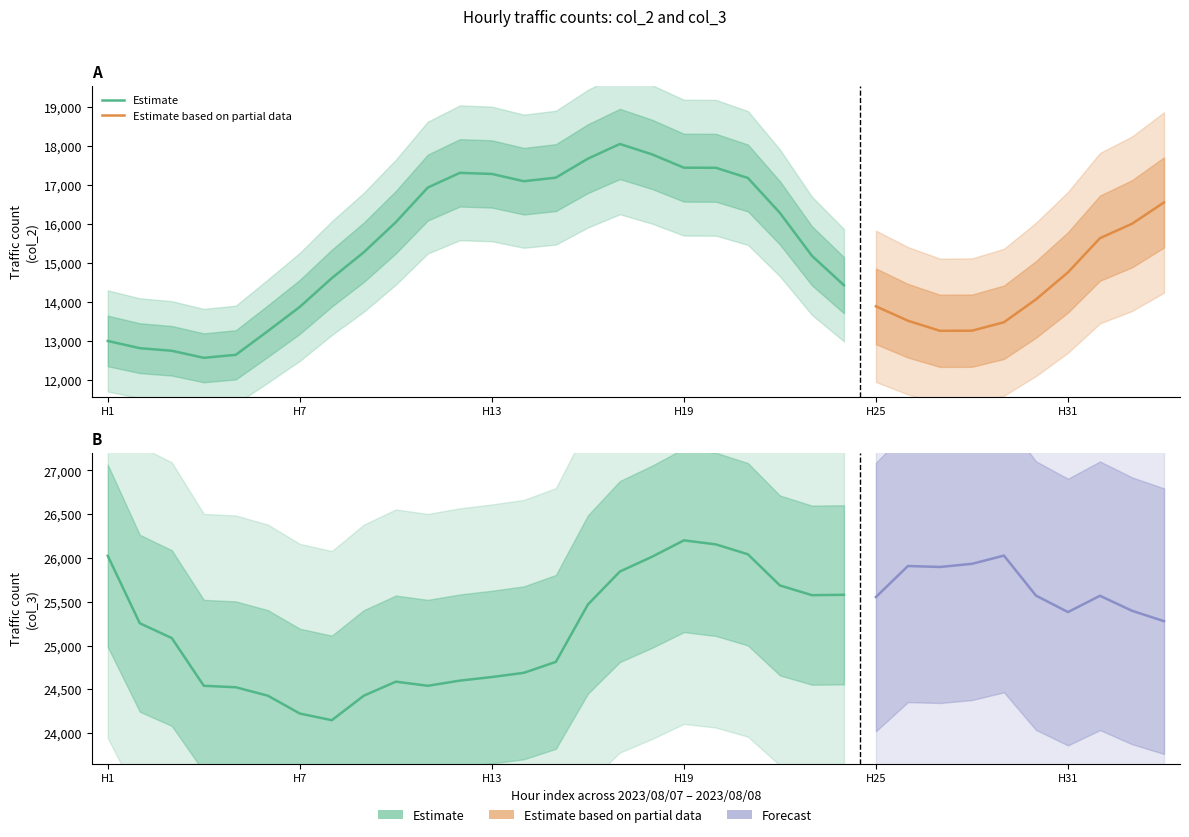

Reading left to right, list all the values displayed in this chart.

col_2: 0=12998	1=12813	2=12746	3=12565	4=12642	5=13251	6=13874	7=14613	8=15278	9=16050	10=16940	11=17317	12=17289	13=17102	14=17194	15=17681	16=18059	17=17793	18=17450	19=17447	20=17185	21=16288	22=15186	23=14431	24=13888	25=13518	26=13259	27=13262	28=13479	29=14066	30=14761	31=15639	32=16009	33=16557
col_3: 0=26024	1=25254	2=25085	3=24540	4=24523	5=24427	6=24223	7=24147	8=24427	9=24587	10=24540	11=24599	12=24640	13=24688	14=24813	15=25468	16=25845	17=26013	18=26201	19=26155	20=26042	21=25686	22=25575	23=25579	24=25554	25=25908	26=25897	27=25933	28=26027	29=25570	30=25382	31=25568	32=25397	33=25278